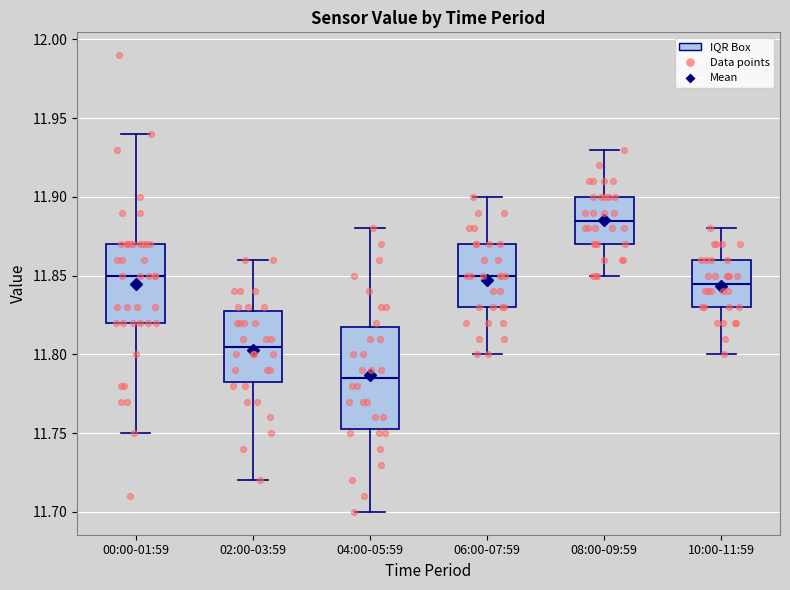

Which box is the tallest, from its lower edge to its upper edge?

04:00-05:59